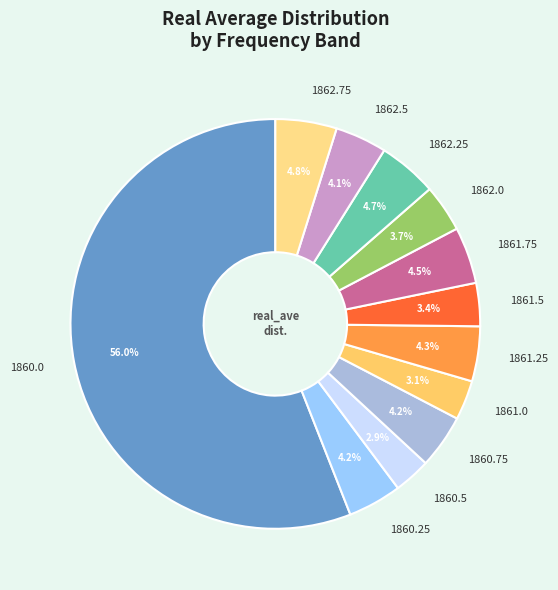

What percentage is the 1860.5 slice, to the nearest percent?

3%